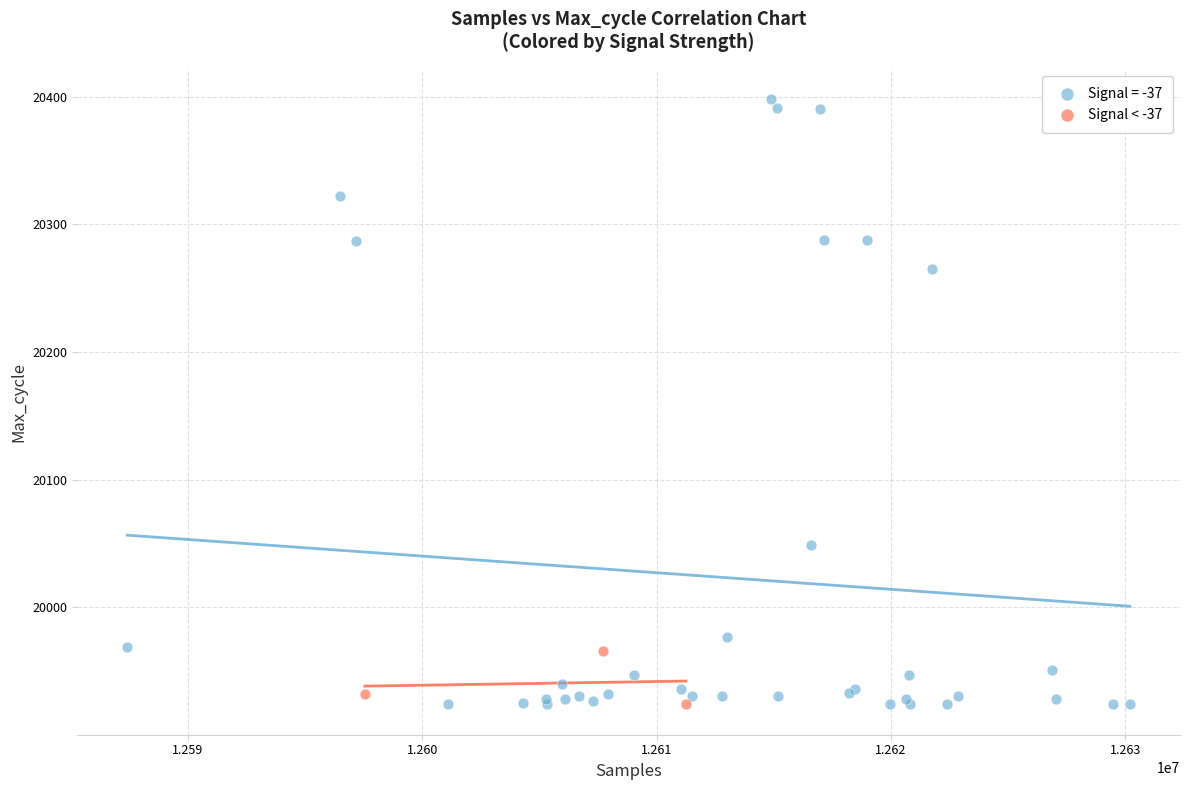

Which series has the widest spread of Y values?

Signal = -37